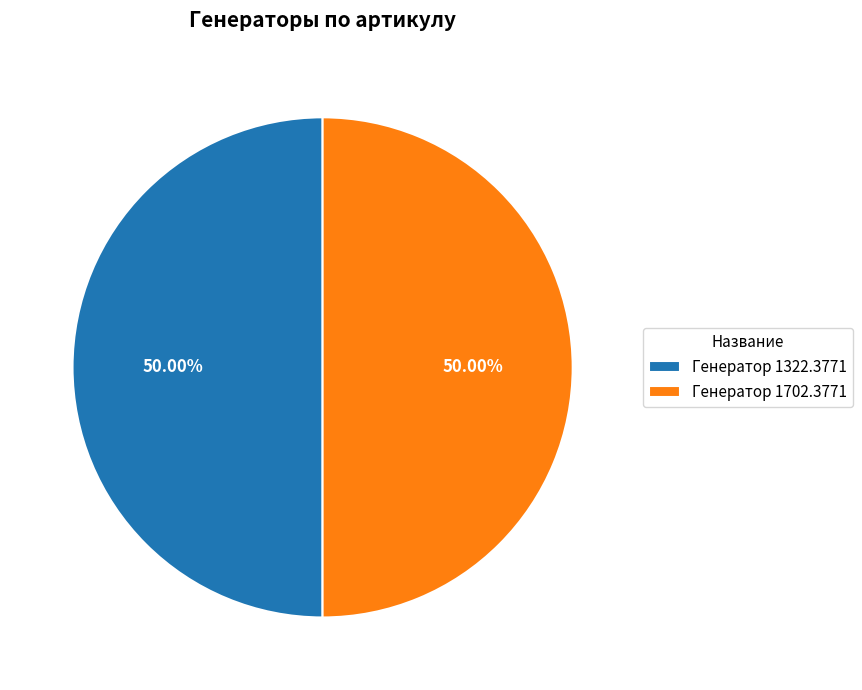

Combined, do Генератор 1702.3771 and Генератор 1322.3771 account for over 50%?

Yes